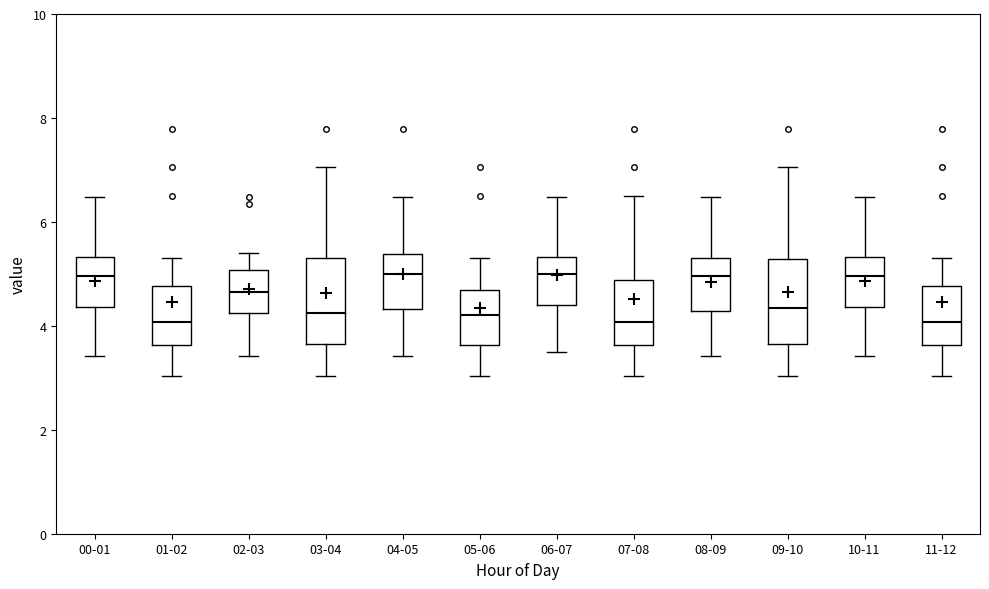

Where does the median line of the box for 02-03 sit on the y-axis? The values are not printed on the chart, so give them approximately, as read against the axis.

4.6